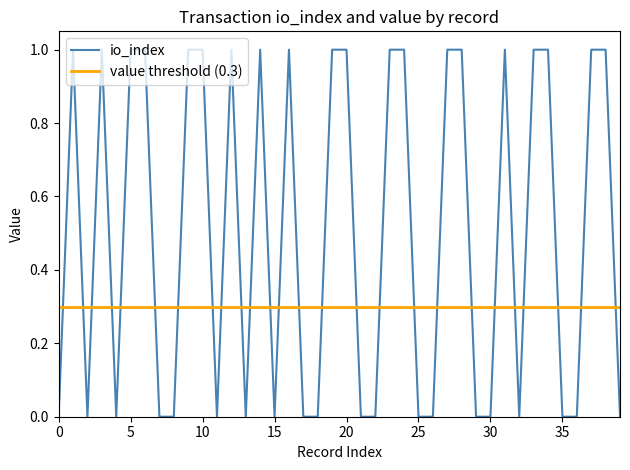

How many positive values are there?

20